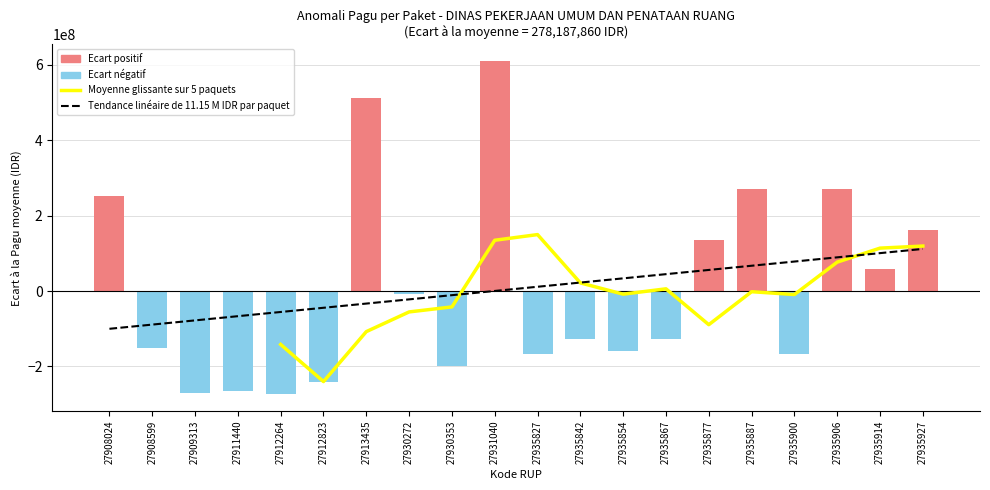

Rank the categories by value from highest to lowest.

27931040, 27913435, 27935887, 27935906, 27908024, 27935927, 27935877, 27935914, 27930272, 27935842, 27935867, 27908599, 27935854, 27935827, 27935900, 27930353, 27912823, 27911440, 27909313, 27912264